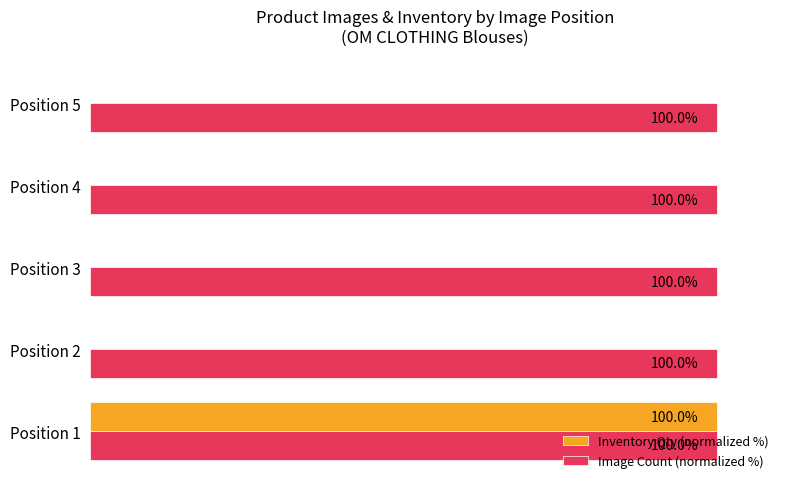

At which category is the sum across all series the highest?

Position 1